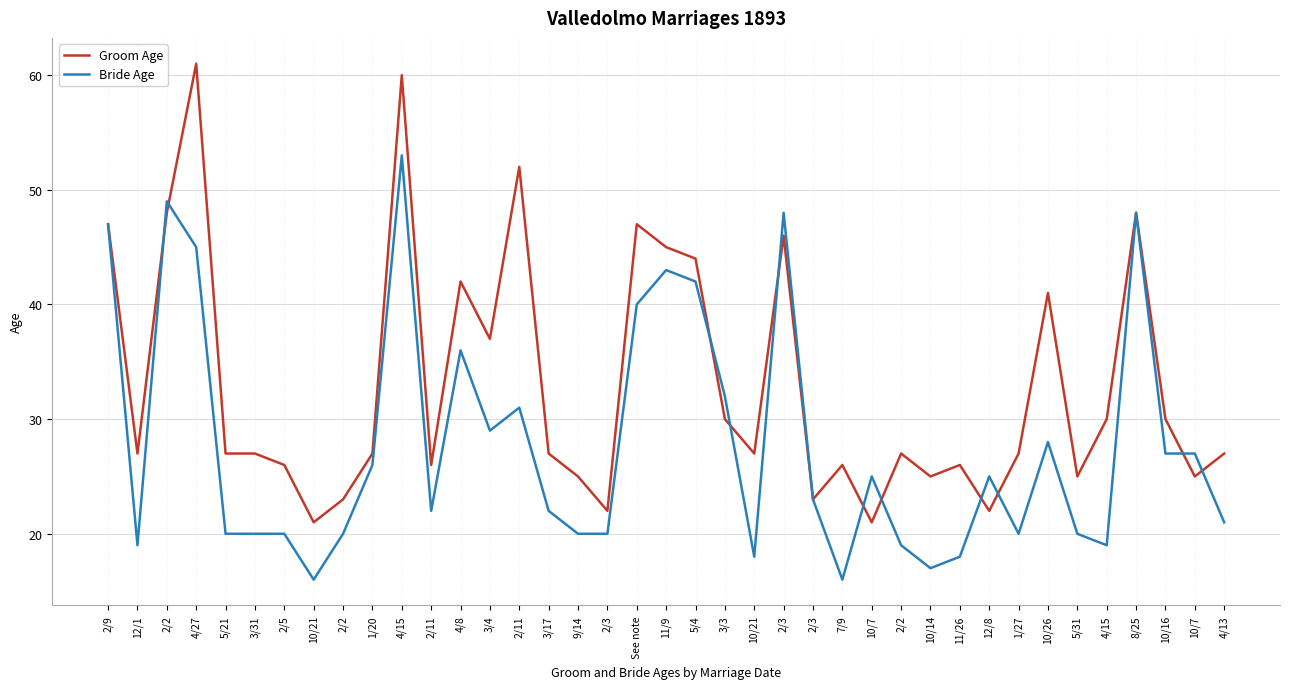

What are all the series names shown in the legend?

Groom Age, Bride Age